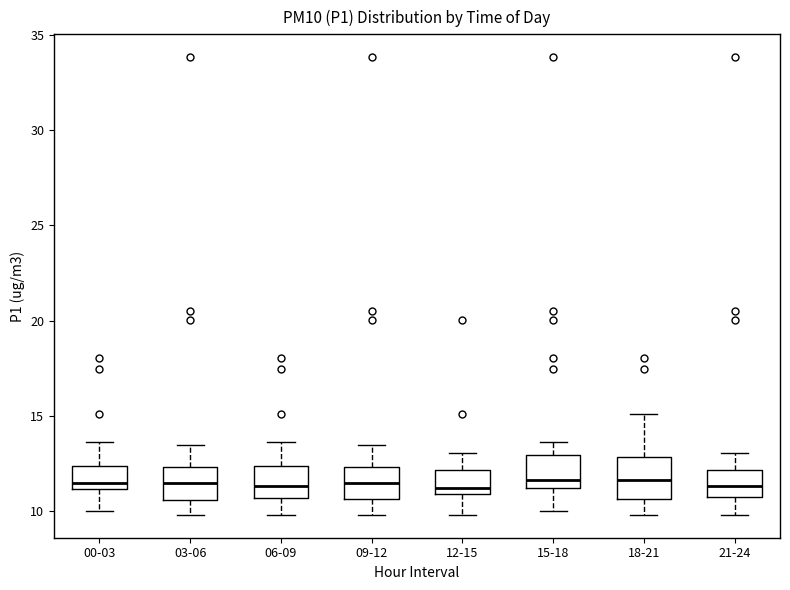

Where does the median line of the box for 15-18 sit on the y-axis? The values are not printed on the chart, so give them approximately, as read against the axis.

11.5